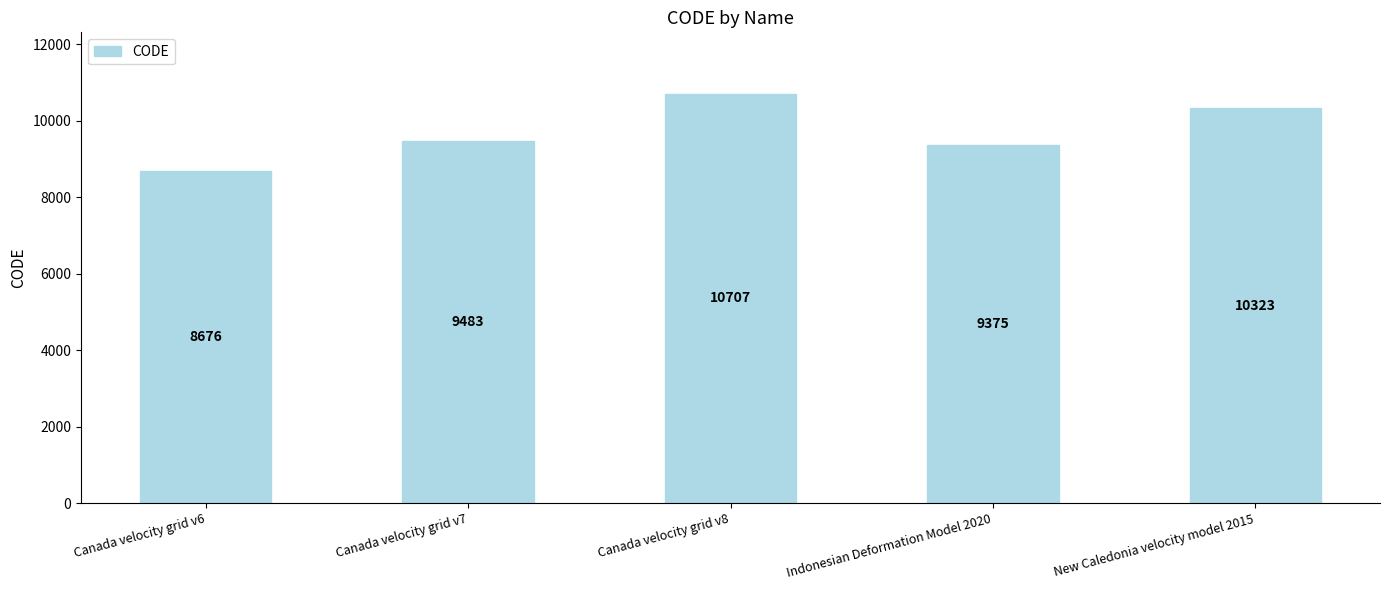

List the labels in order of value, largest first.

Canada velocity grid v8, New Caledonia velocity model 2015, Canada velocity grid v7, Indonesian Deformation Model 2020, Canada velocity grid v6